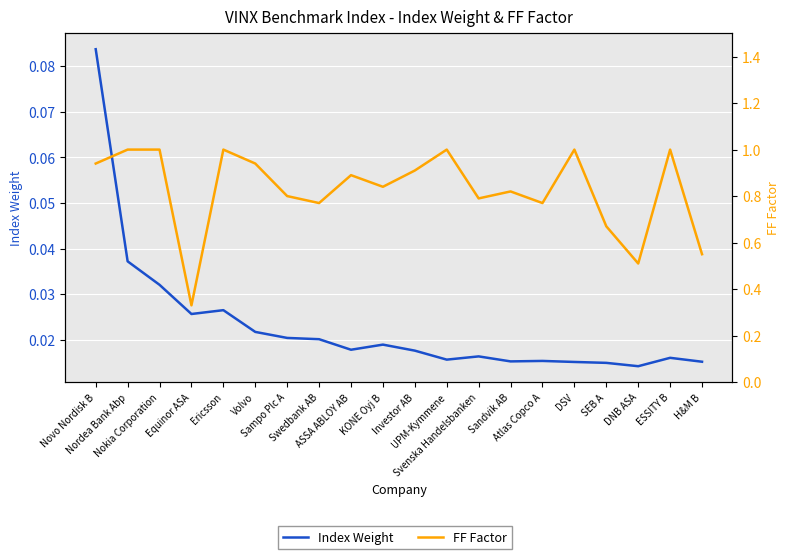

True or false: FF Factor and Index Weight cross at least once.

False